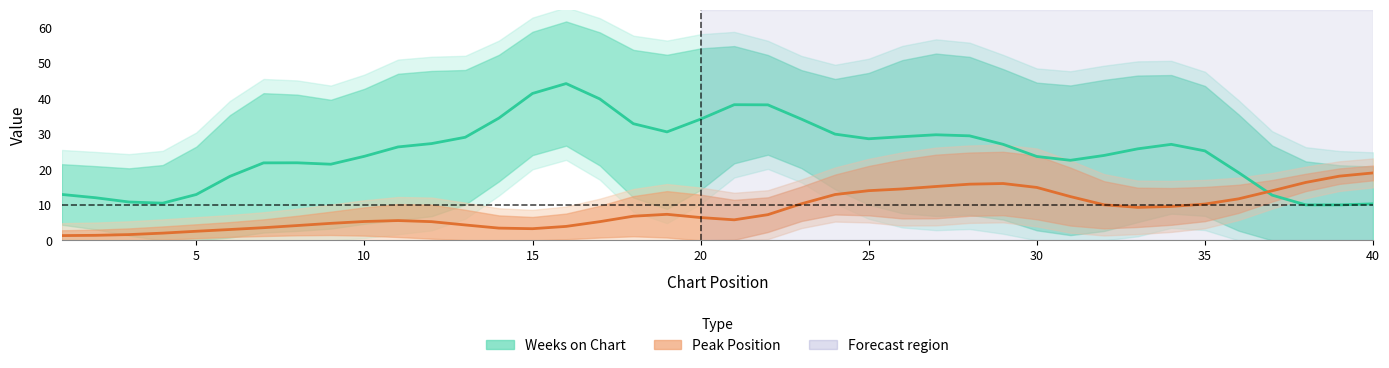

Is the value of Weeks on Chart at 37 greater than the value of Peak Position at 5?

Yes